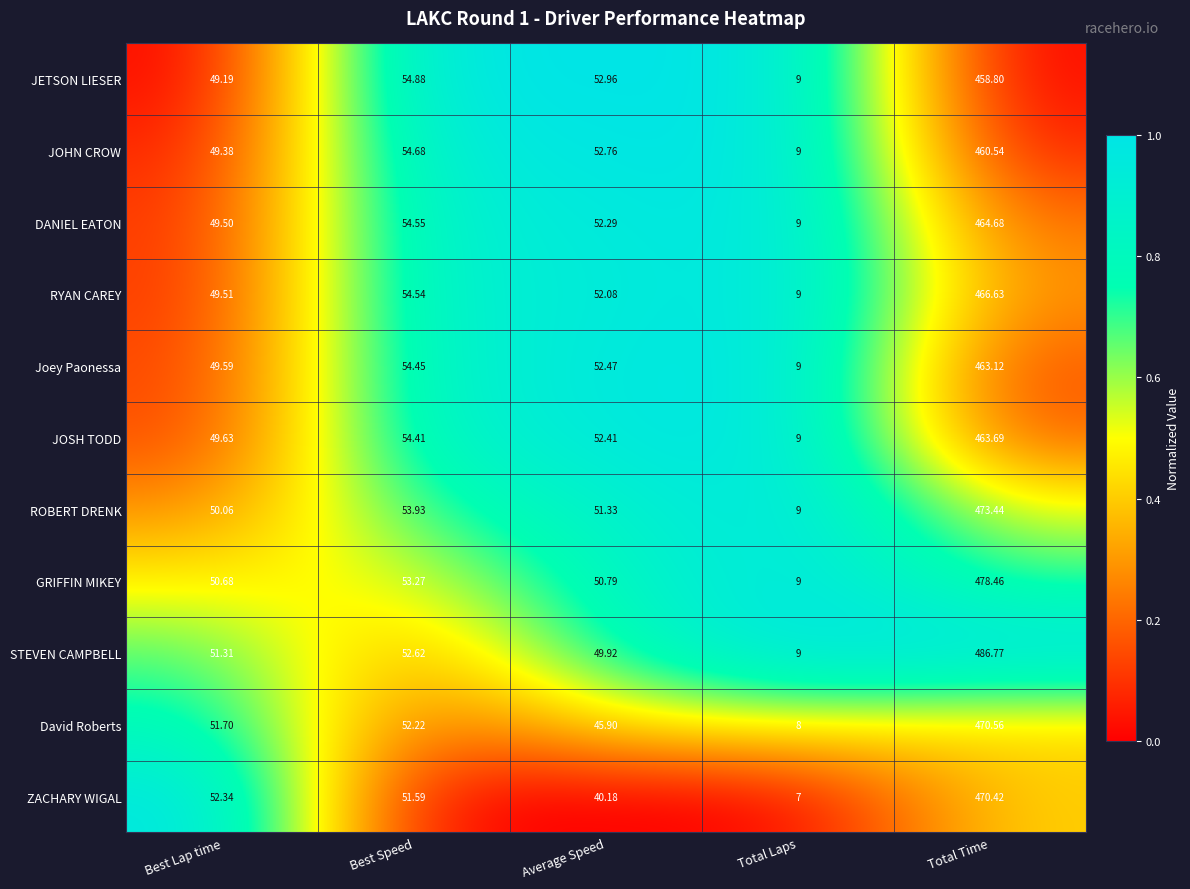

What is the maximum value shown in the chart?

486.8